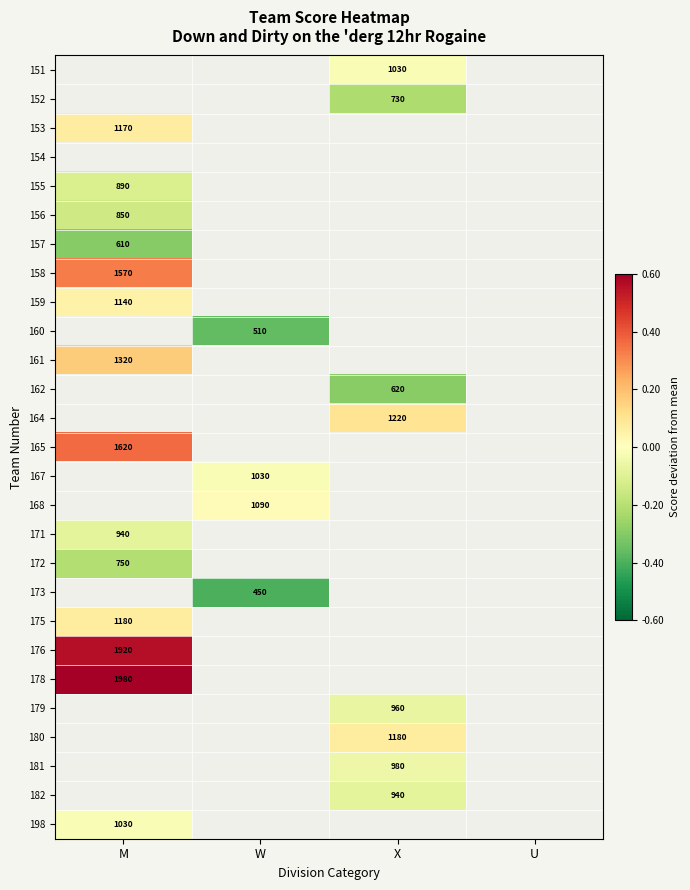

Is the value of 153 at M greater than the value of 182 at X?

Yes